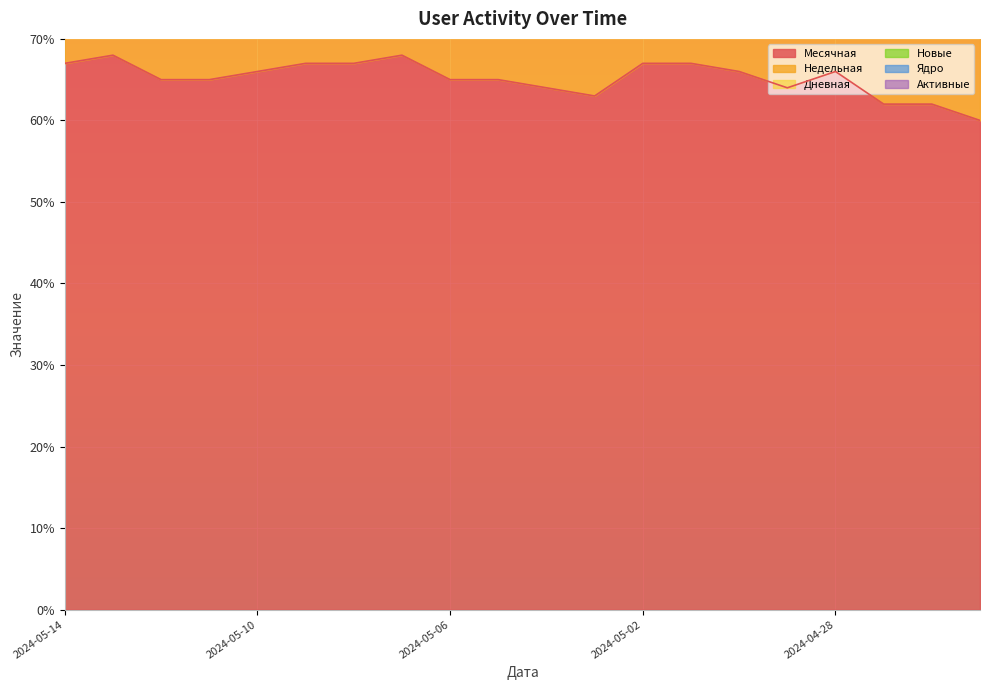

True or false: Недельная has a value of 16 at 2024-04-27.

False